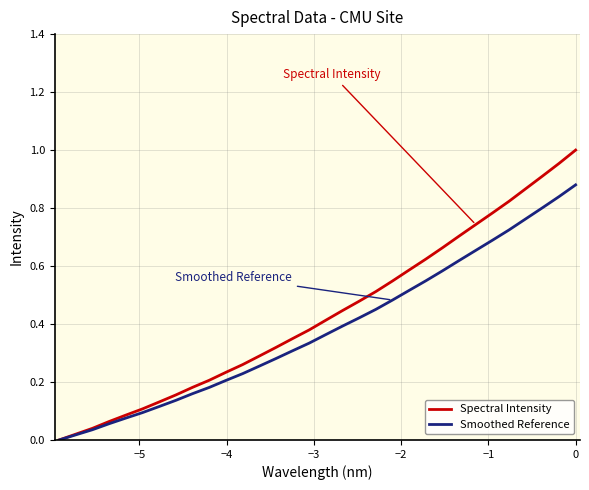

Which series has the widest spread of values?

Spectral Intensity